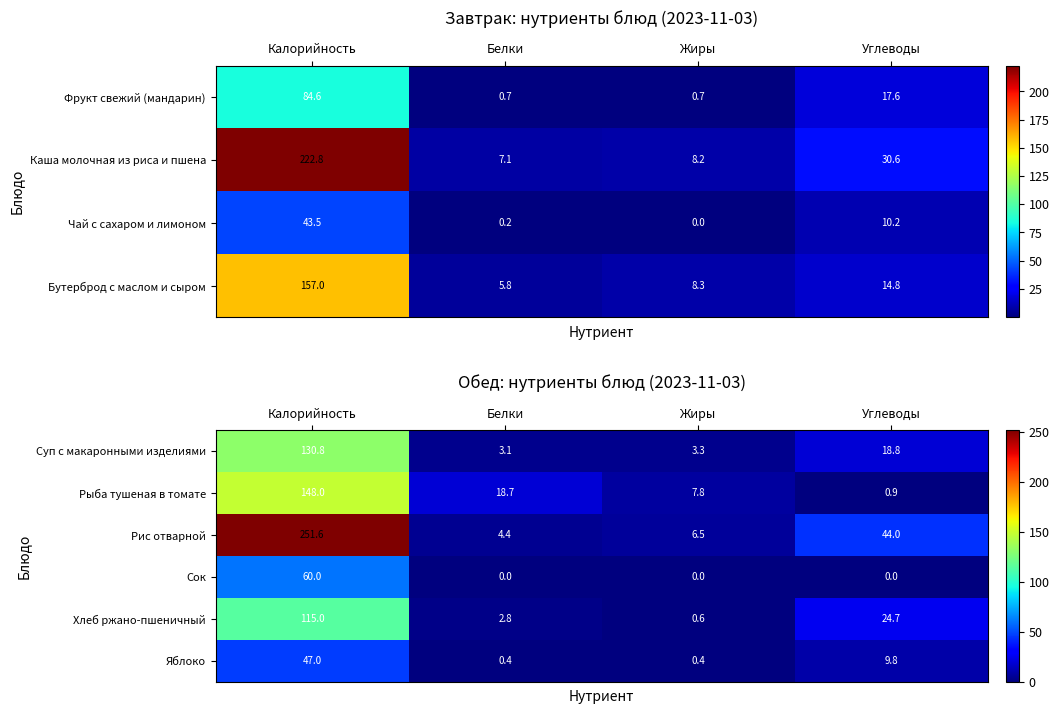

At which label does Рис отварной reach its minimum?

Белки